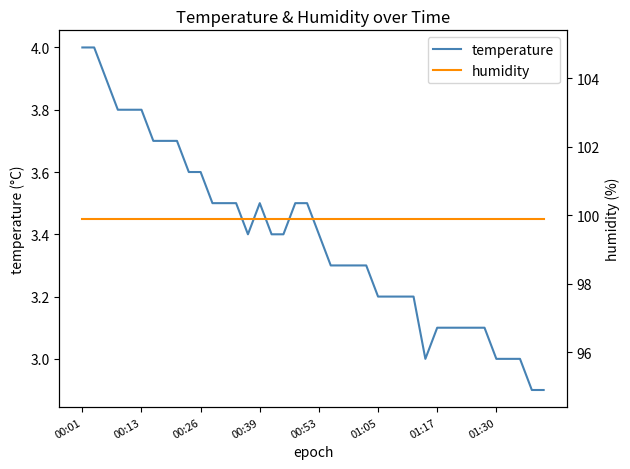

What is the value of the temperature point at the 29th from the left?

3.2